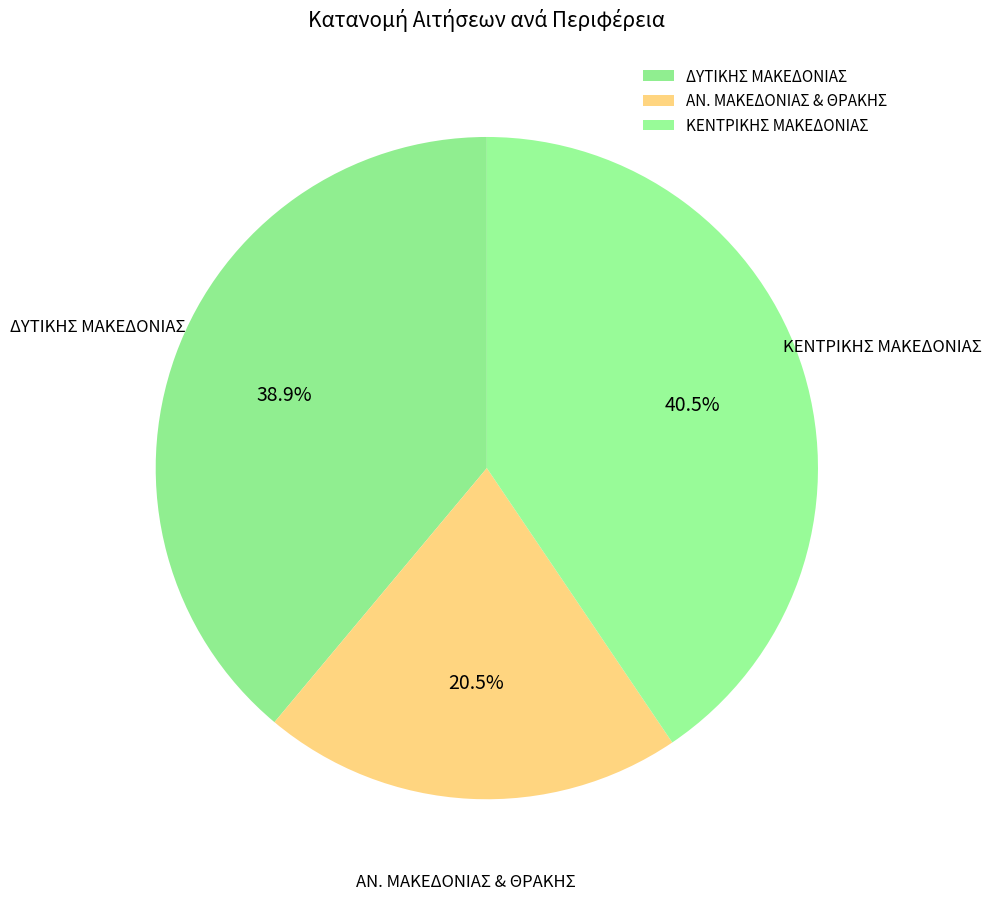

To the nearest percent, what is the difference between the ΑΝ. ΜΑΚΕΔΟΝΙΑΣ & ΘΡΑΚΗΣ and ΔΥΤΙΚΗΣ ΜΑΚΕΔΟΝΙΑΣ slice percentages?

18%